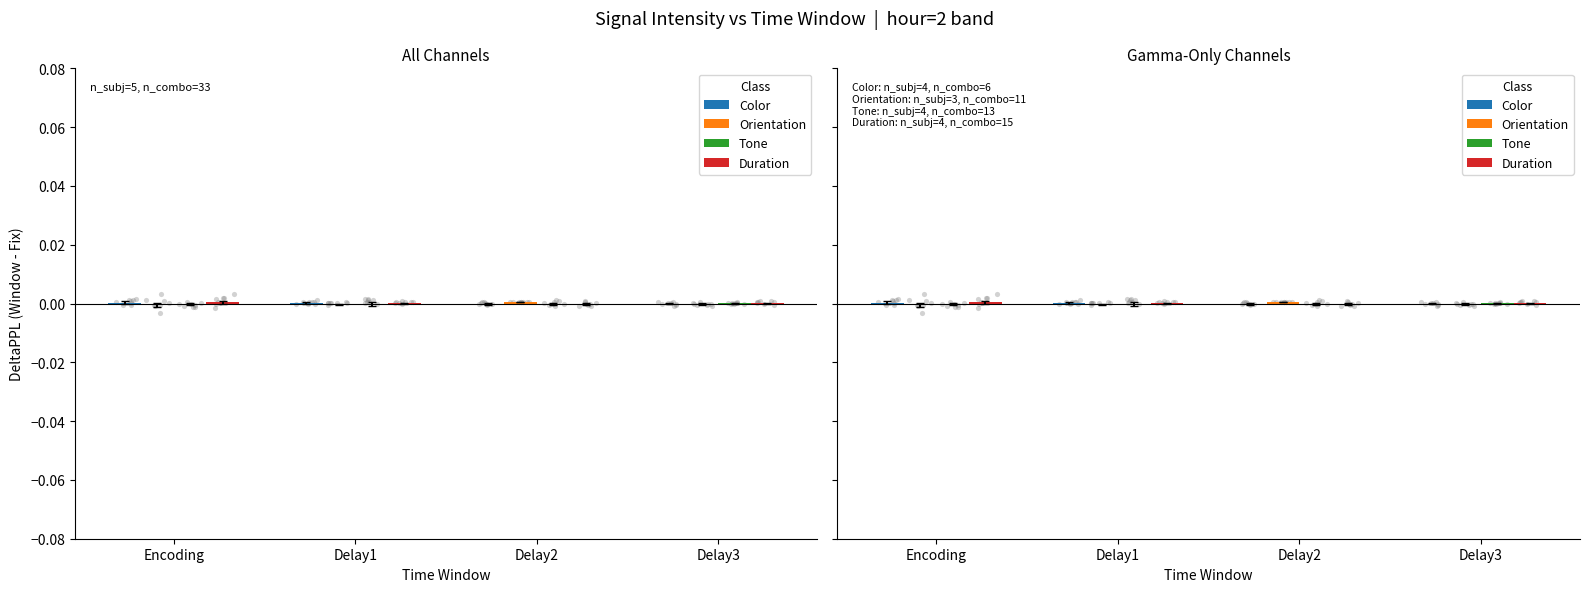

At how many categories does at least one series exceed 0?

4